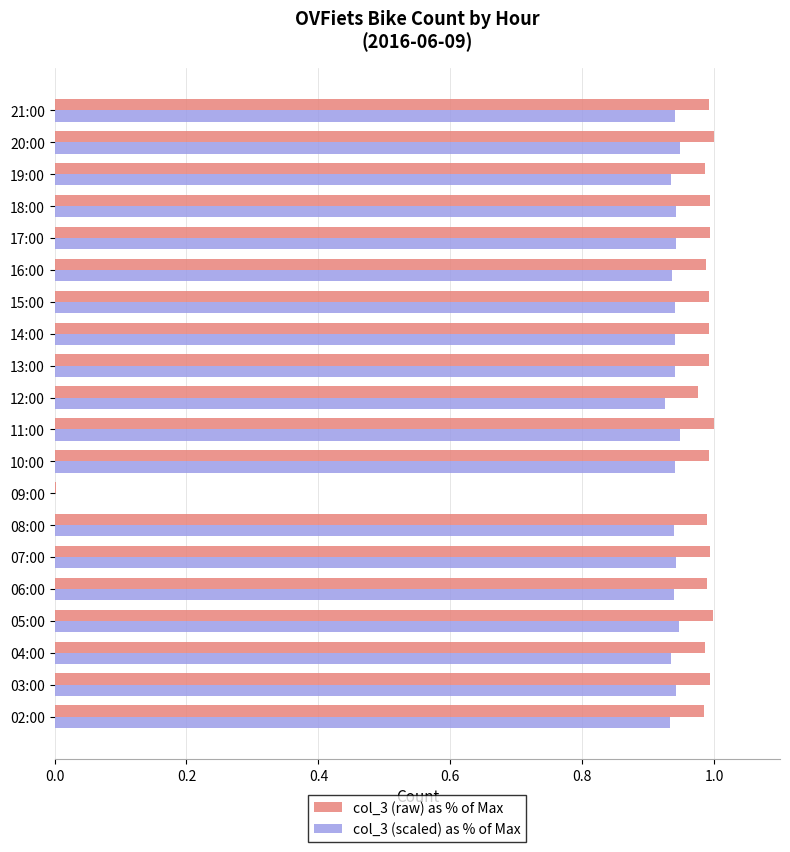

Which series has the largest total across all categories?

col_3 (raw) as % of Max